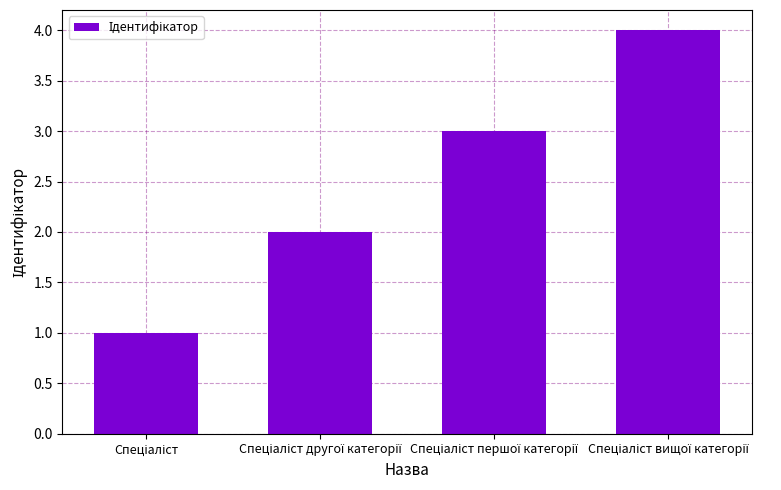

How many data points does each series have?

4